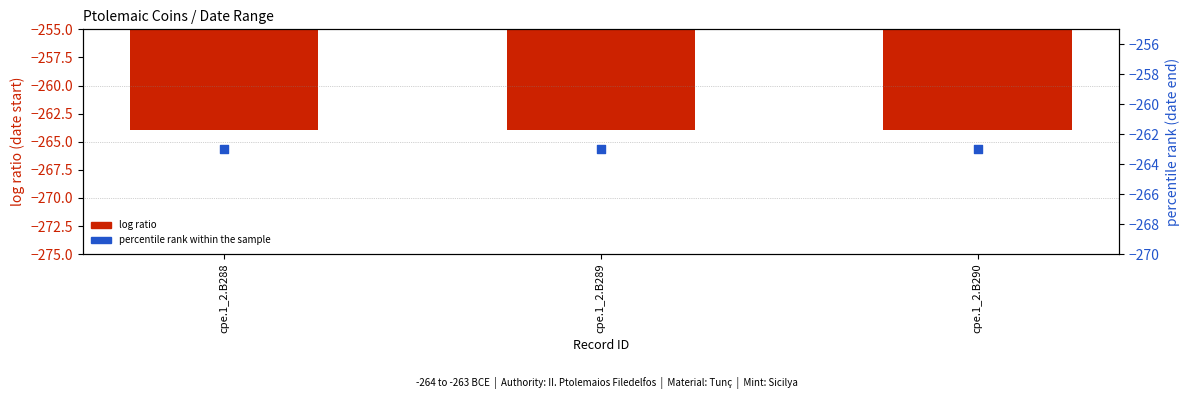

What is the total value across all series at cpe.1_2.B289?

-527